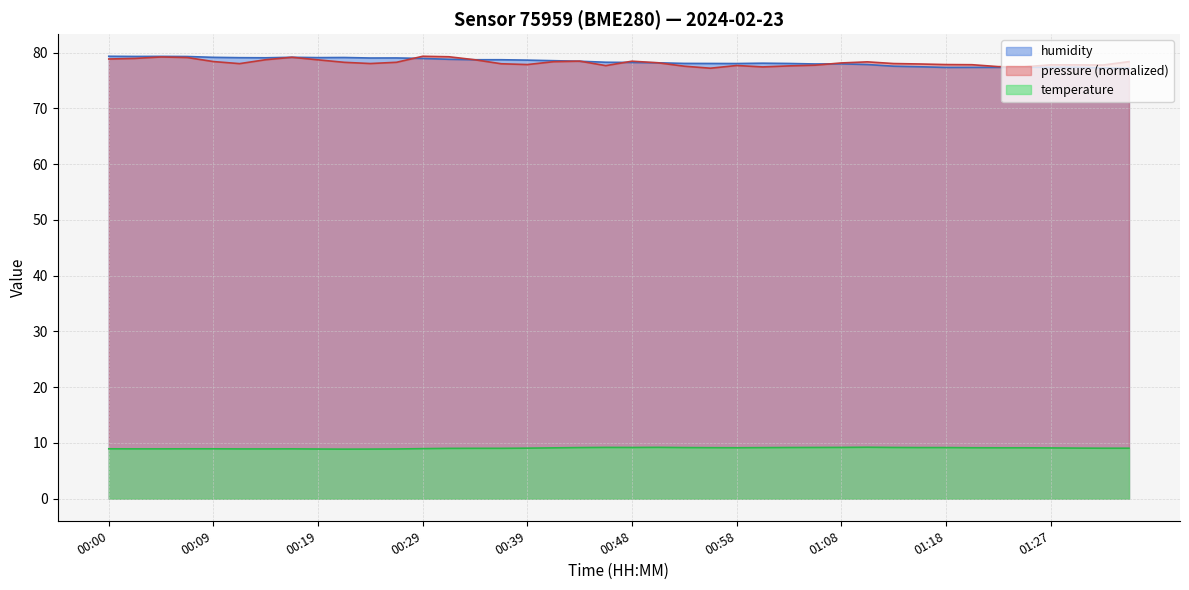

True or false: humidity has a value of 25.6 at 00:44.

False